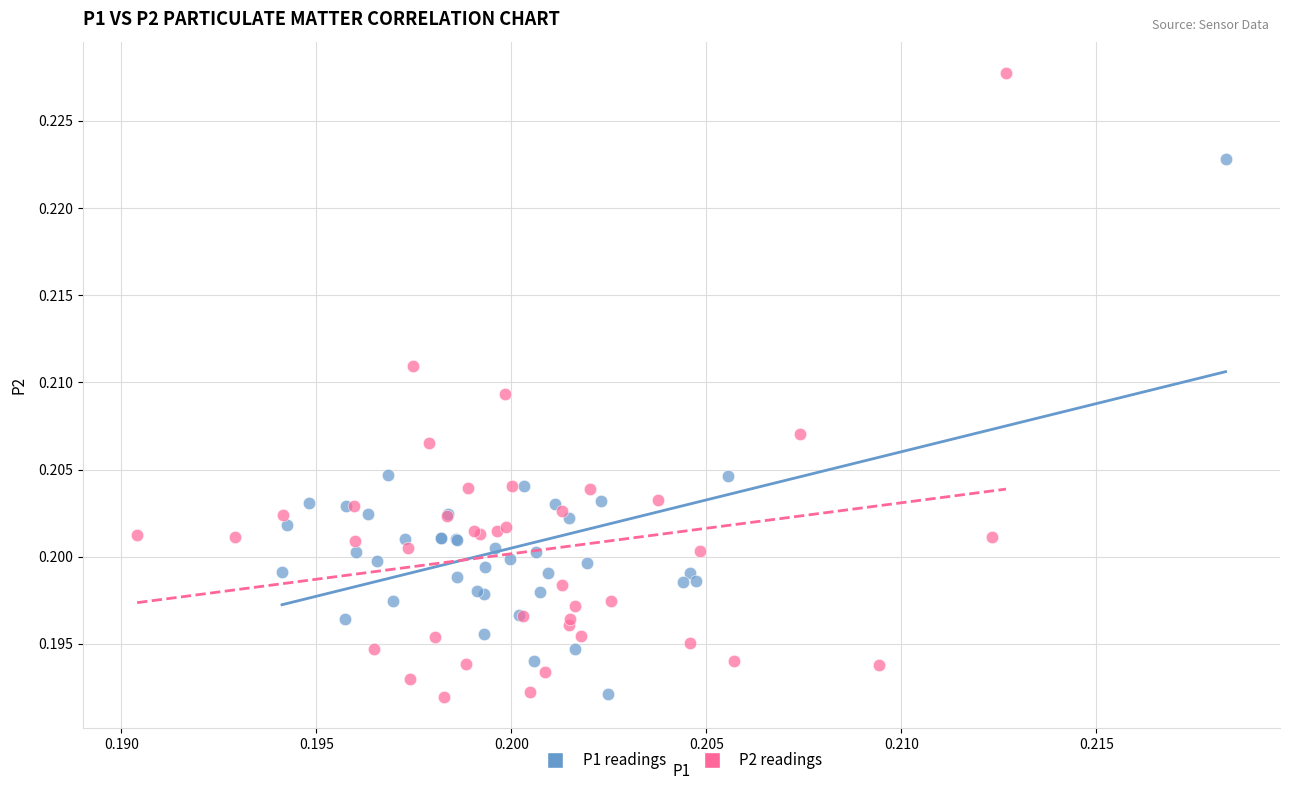

Which series has the largest Y range (max minus min)?

P2 readings